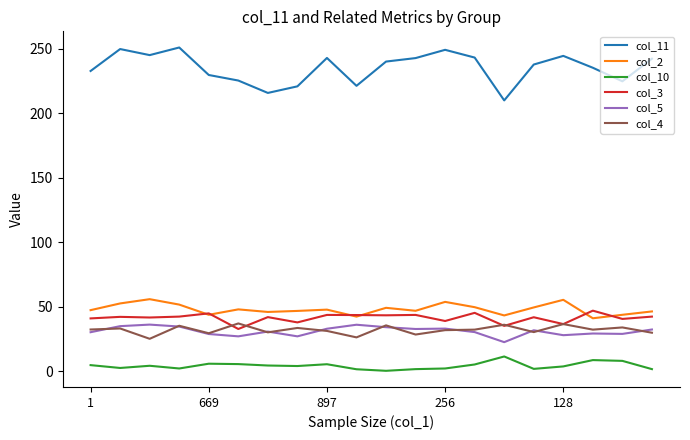

Which series has the largest range (max minus min)?

col_11